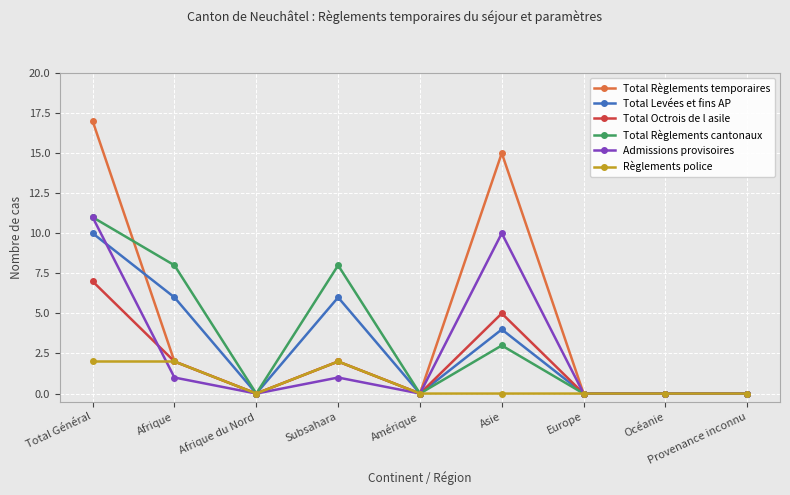

At which category does Total Règlements temporaires reach its first local valley?

Afrique du Nord